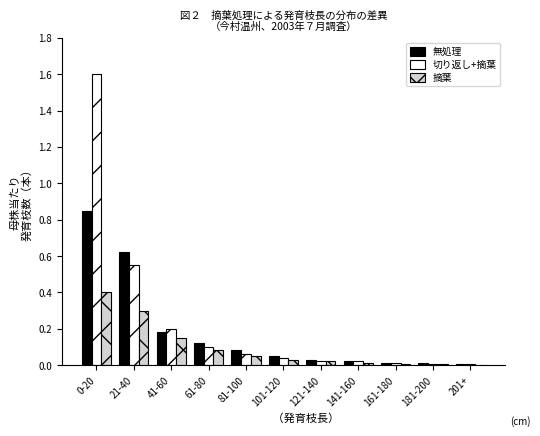

Is the value of 摘葉 at 121-140 greater than the value of 無処理 at 61-80?

No